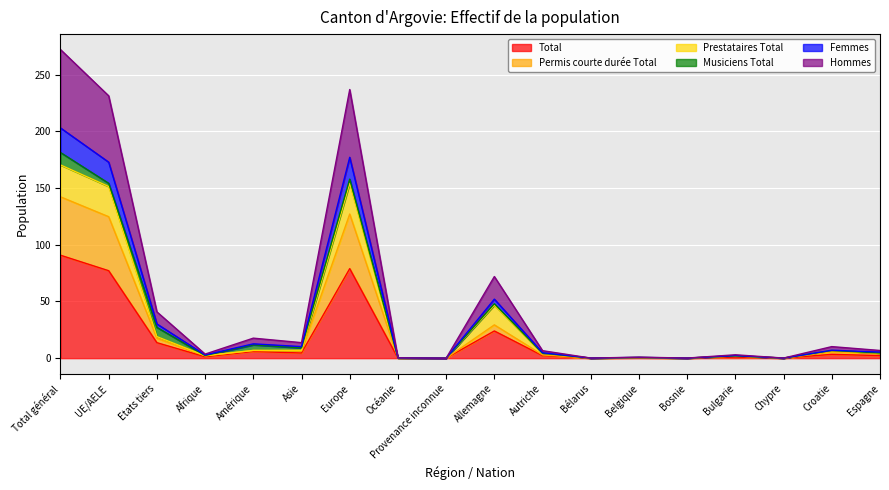

What is the difference between the Femmes values at Croatie and Europe?

170.1